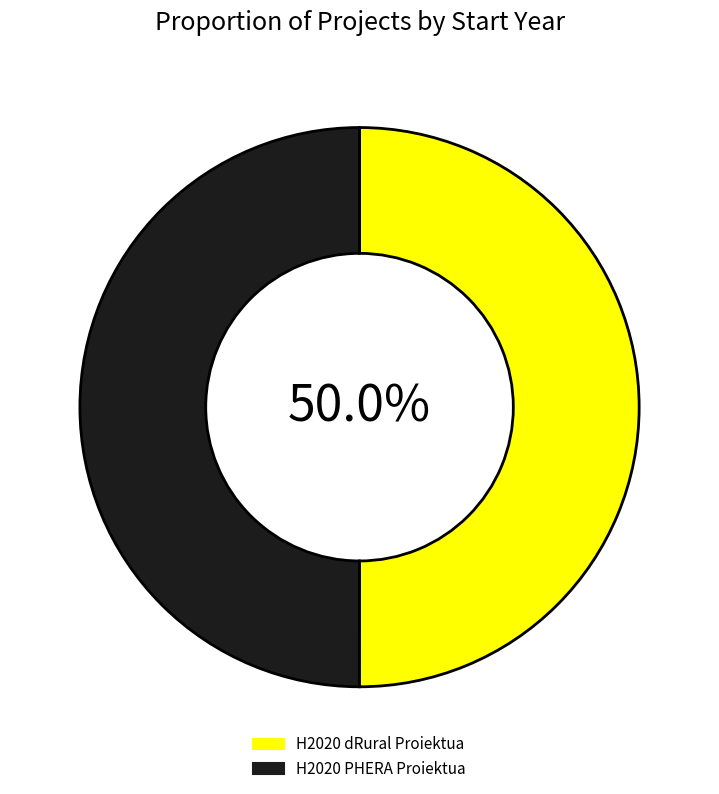

What percentage is the H2020 dRural Proiektua slice, to the nearest percent?

50%